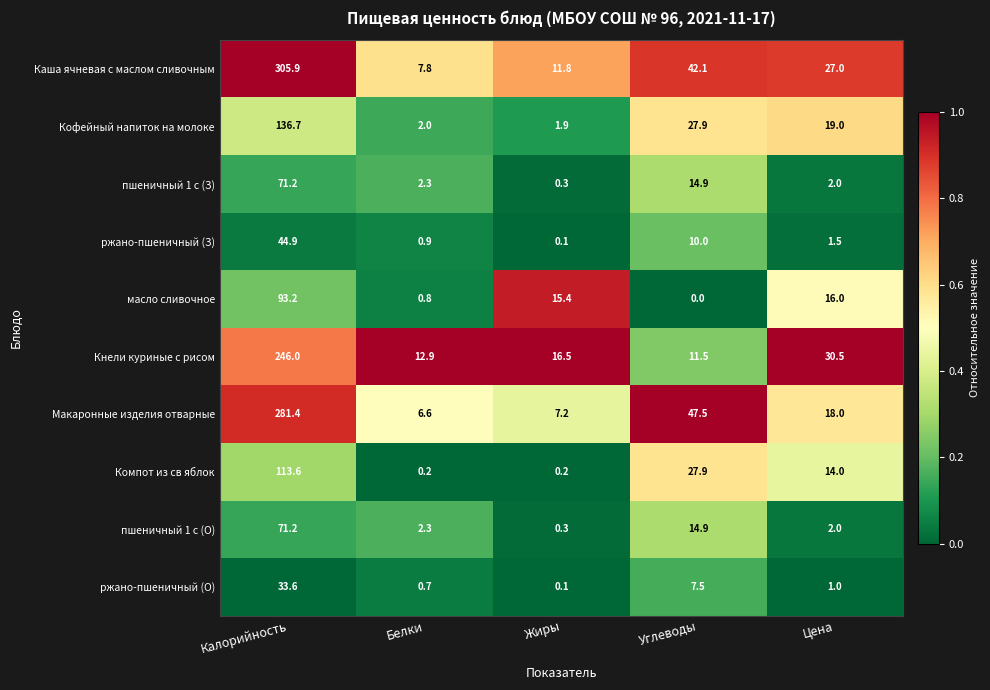

The Компот из св яблок series shows 14.0 at Цена. True or false?

True